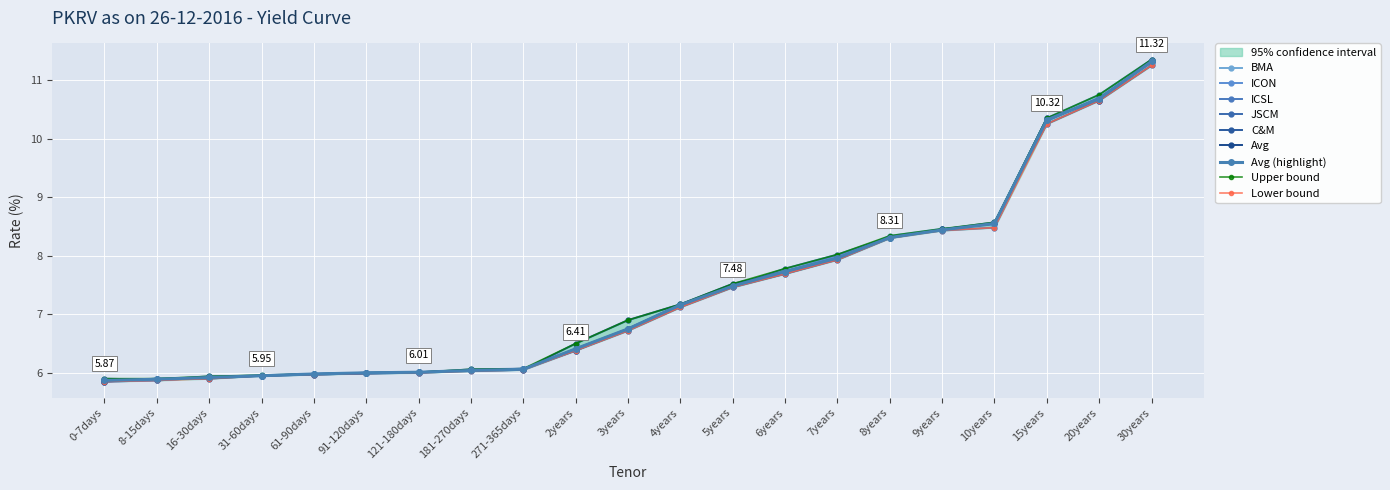

True or false: BMA has more than 1 interior local peaks.

False